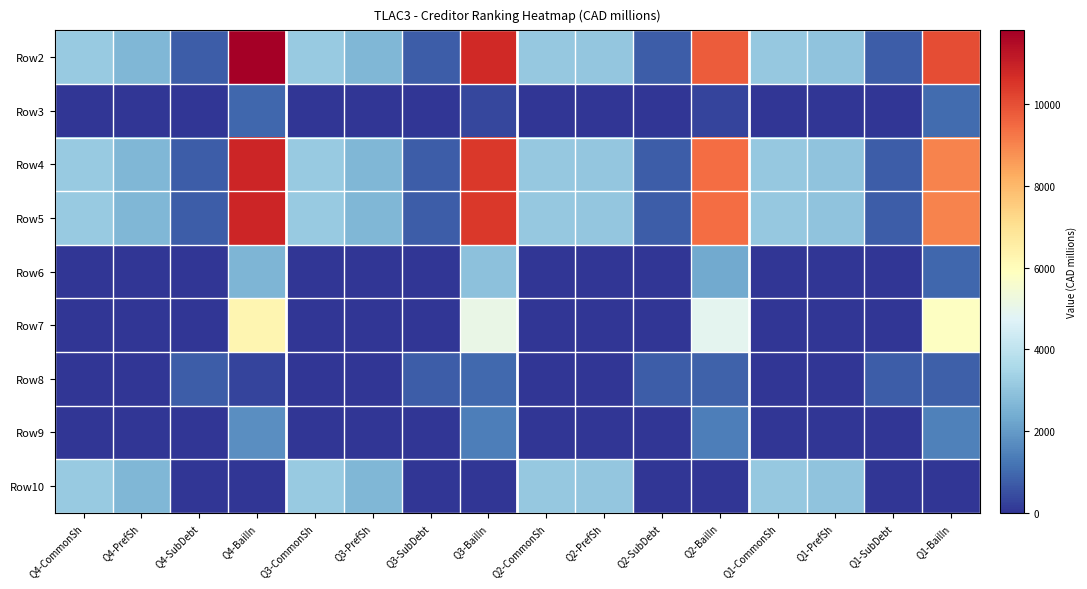

What is the difference between the highest and lowest values at Q4-BailIn?

11798